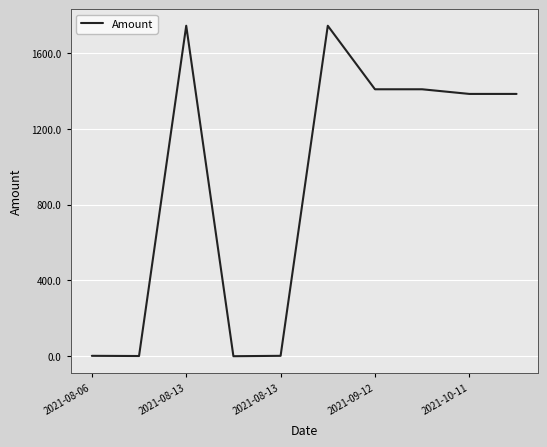

What is the greatest value displayed?

1745.0